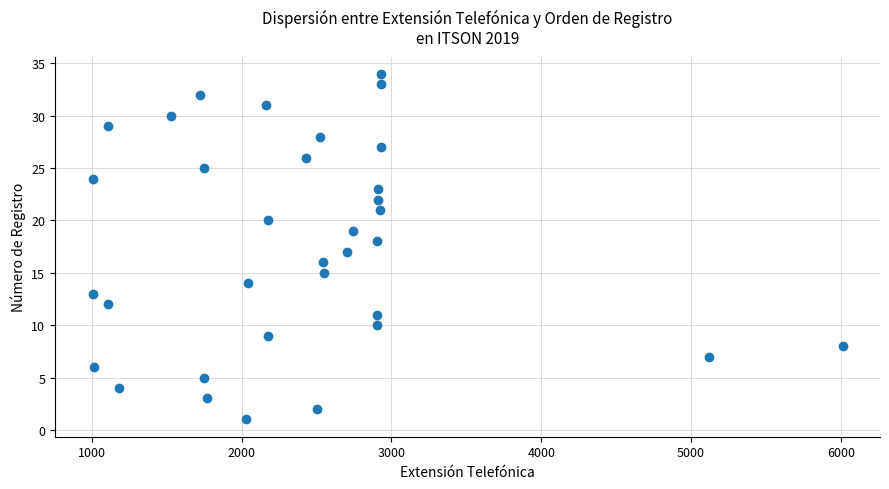

What is the range of Y values (max minus min)?

33